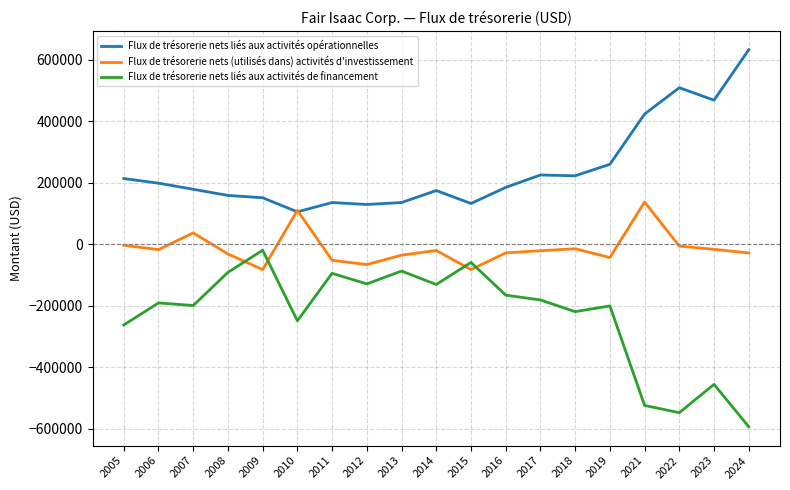

At which label does Flux de trésorerie nets liés aux activités de financement reach its minimum?

2024